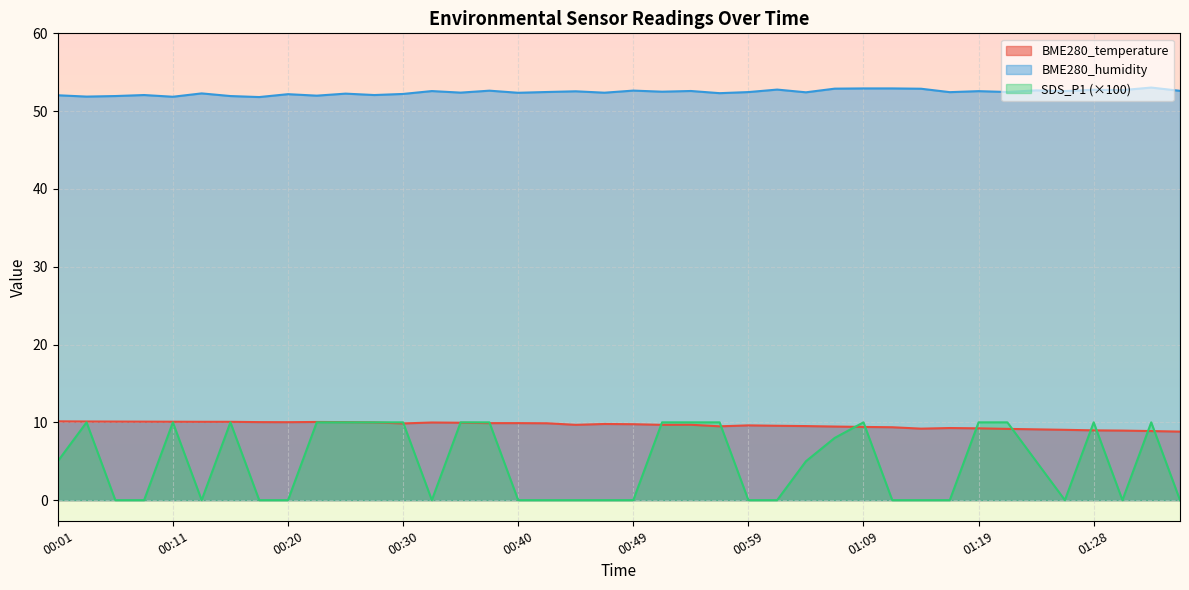

Which series has the widest spread of values?

SDS_P1 (×100)